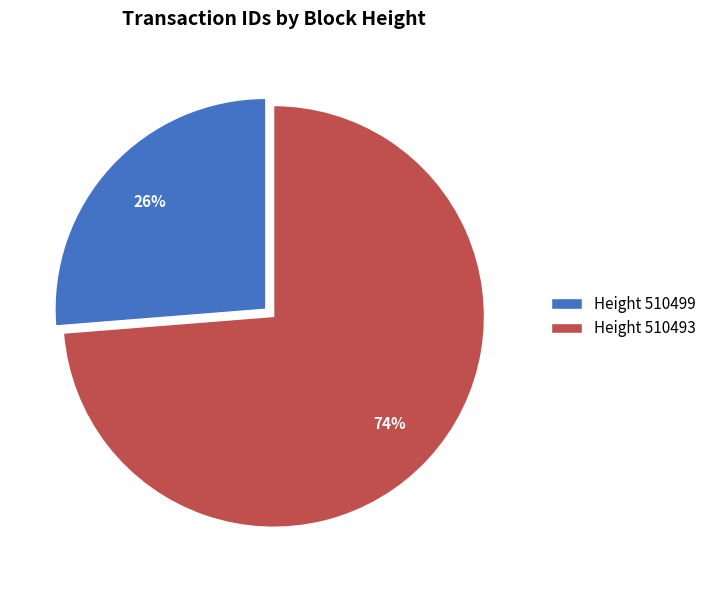

Rank the categories by value from highest to lowest.

Height 510493, Height 510499